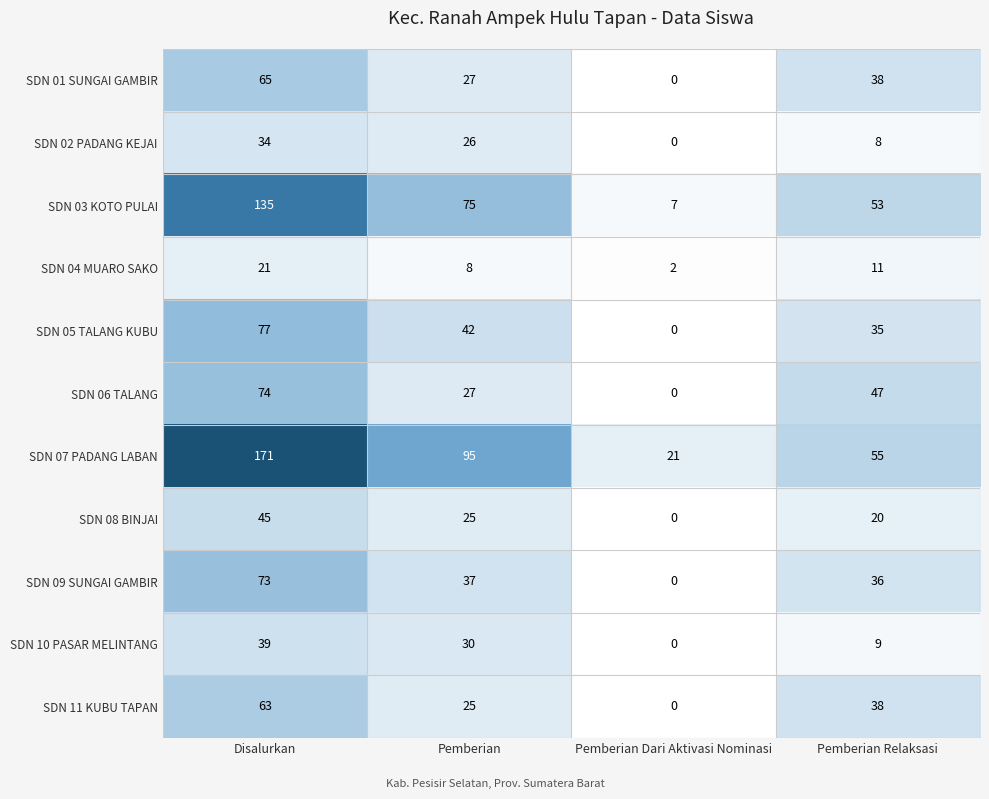

True or false: SDN 08 BINJAI has a value of 44 at Pemberian.

False